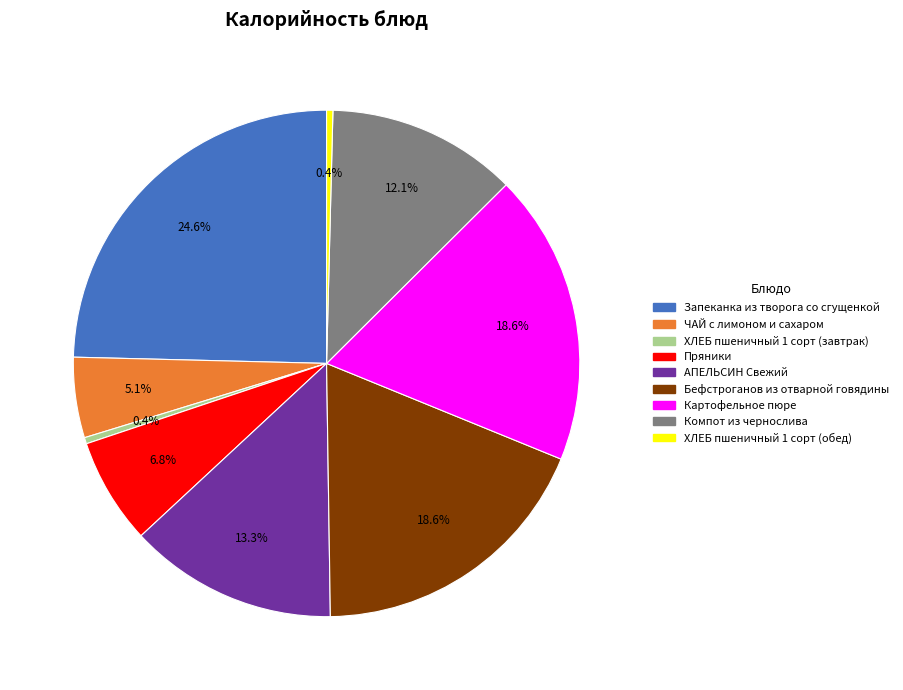

What percentage is the Запеканка из творога со сгущенкой slice, to the nearest percent?

25%